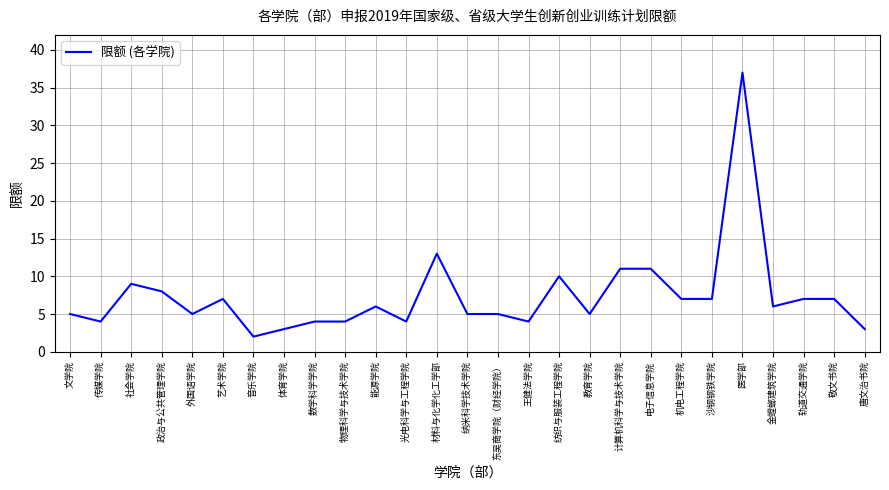

At which label is the value closest to 19?

材料与化学化工学部